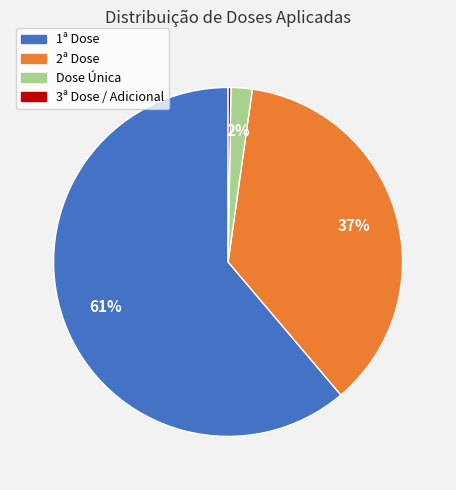

To the nearest percent, what is the combined percentage of 2ª Dose and Dose Única?

39%